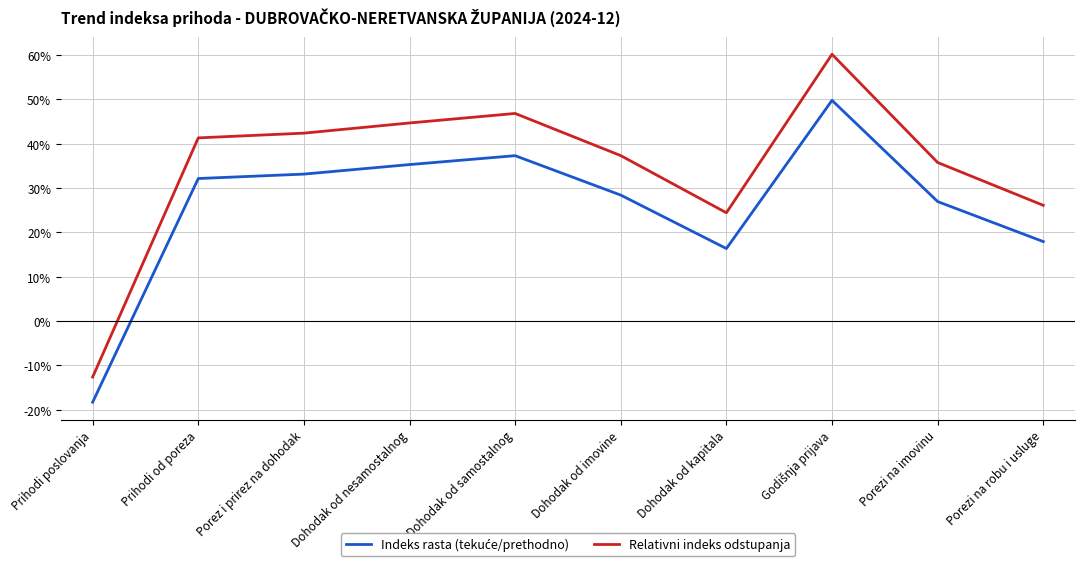

The value of Relativni indeks odstupanja at Porez i prirez na dohodak is 70.8. True or false?

False